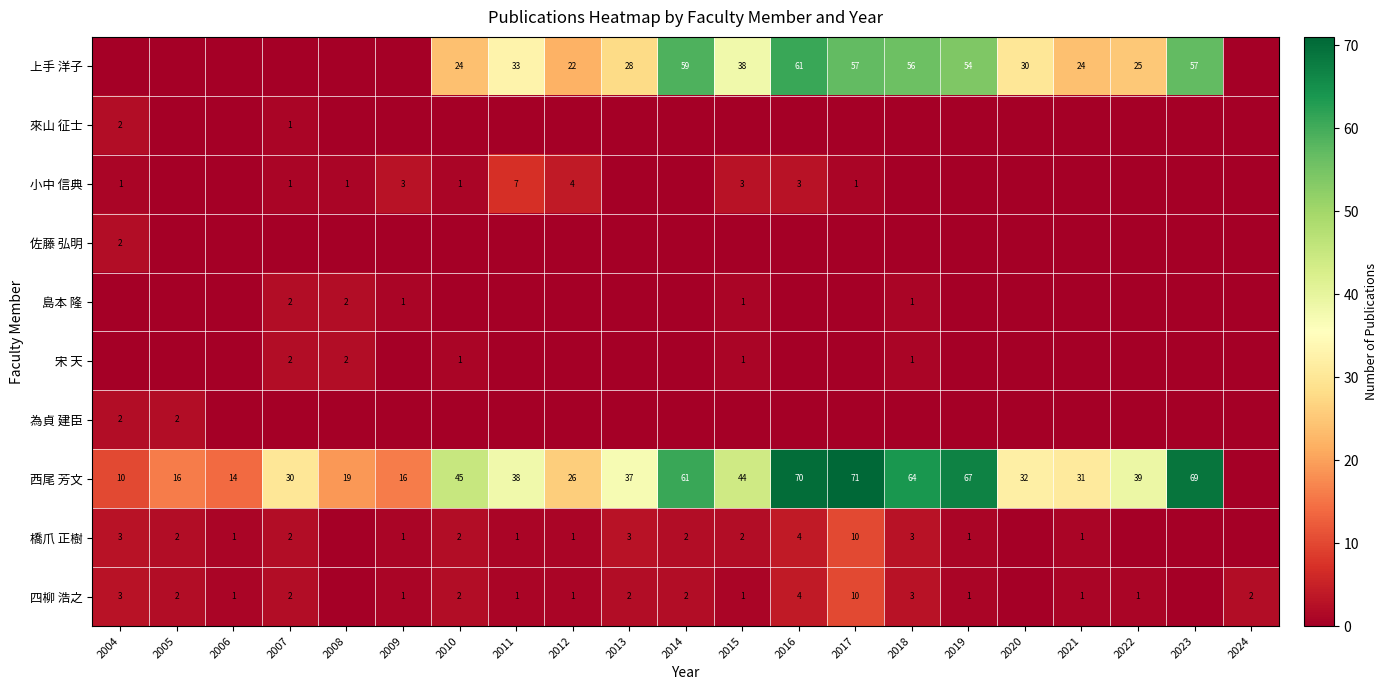

At how many categories does at least one series exceed 9?

20